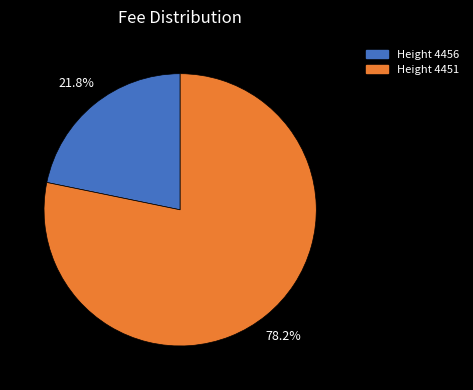

Count the number of slices in the pie.

2